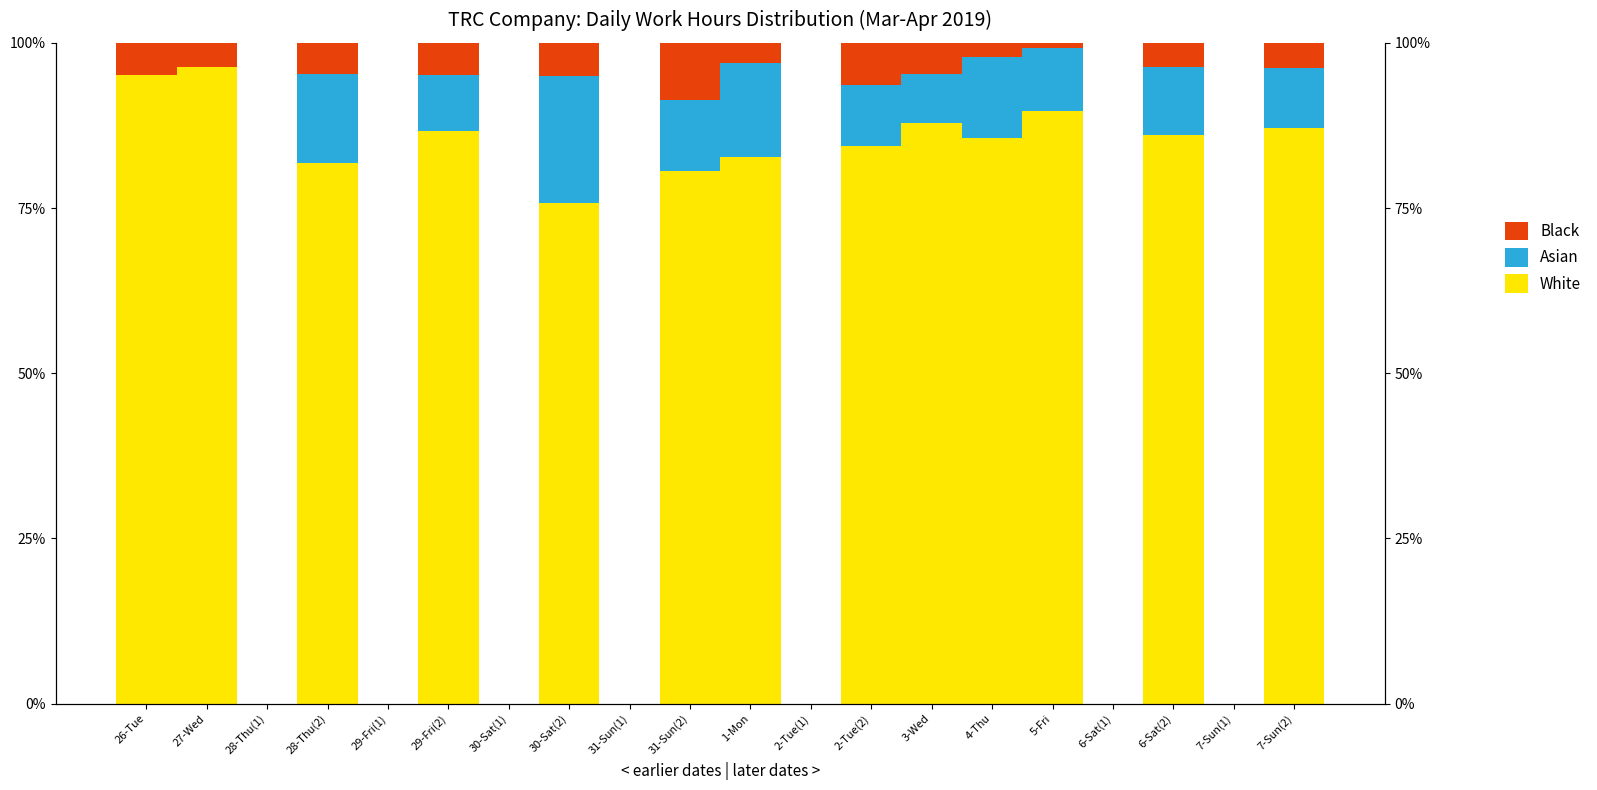

What position from the right is 2-Tue(2)?

8